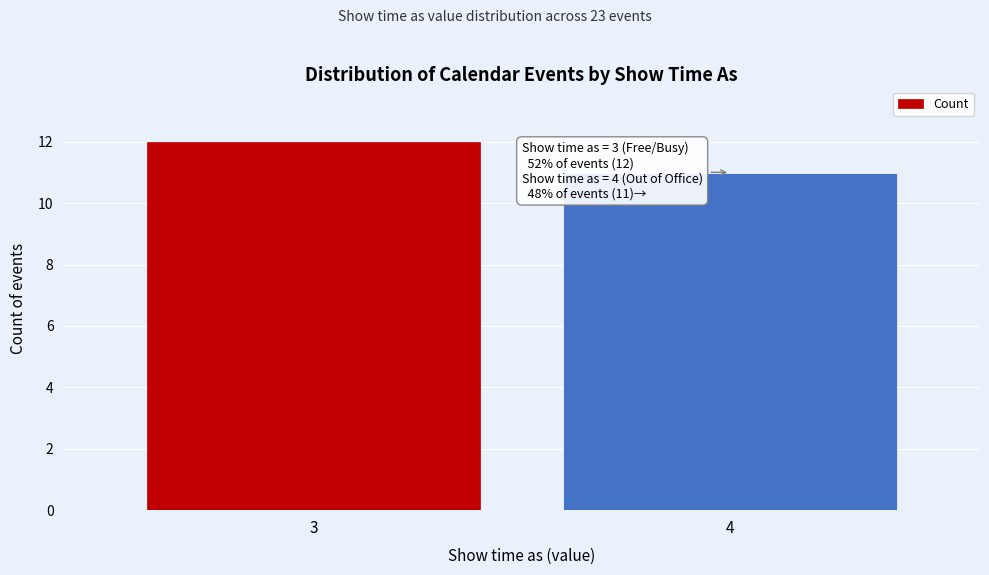

Reading left to right, list all the values displayed in this chart.

3=12	4=11